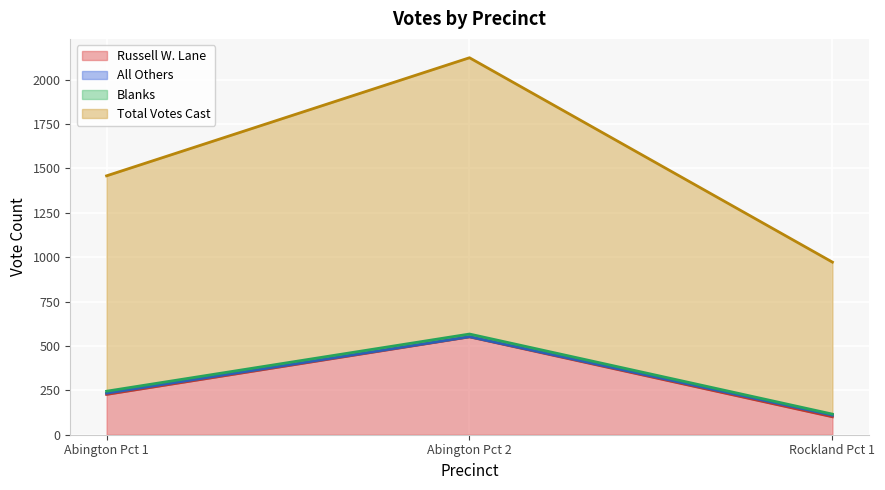

At how many categories does at least one series exceed 241?

3